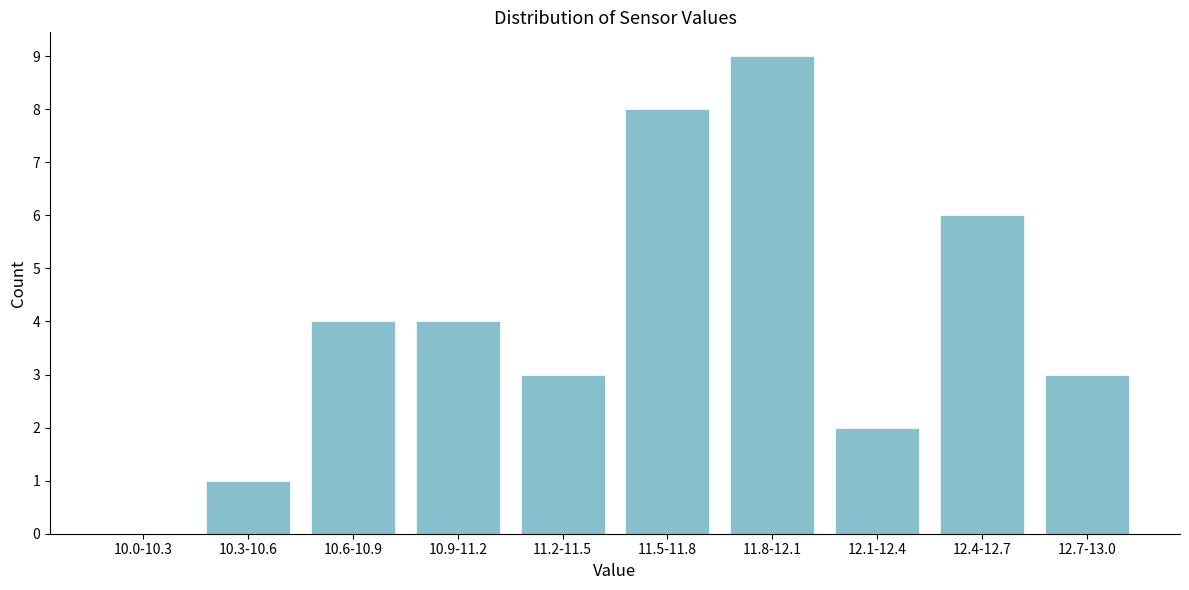

Reading left to right, list all the values displayed in this chart.

10.0-10.3=0	10.3-10.6=1	10.6-10.9=4	10.9-11.2=4	11.2-11.5=3	11.5-11.8=8	11.8-12.1=9	12.1-12.4=2	12.4-12.7=6	12.7-13.0=3